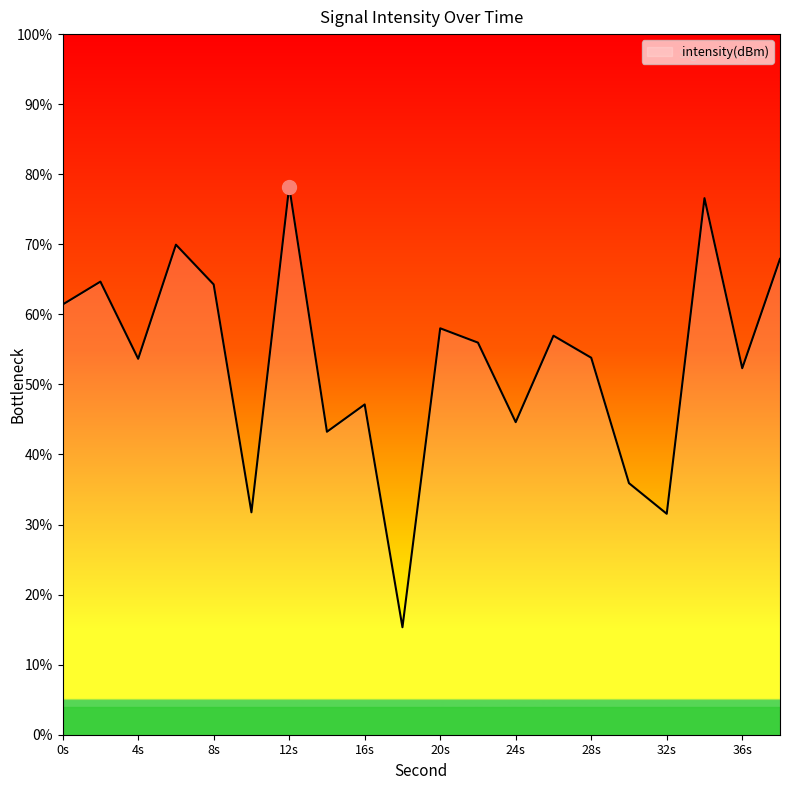

Which label corresponds to the largest value in the chart?

12s